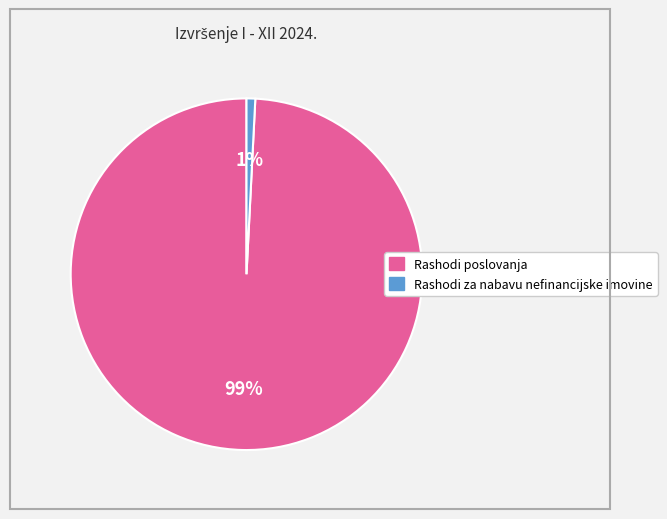

Combined, do Rashodi poslovanja and Rashodi za nabavu nefinancijske imovine account for over 50%?

Yes